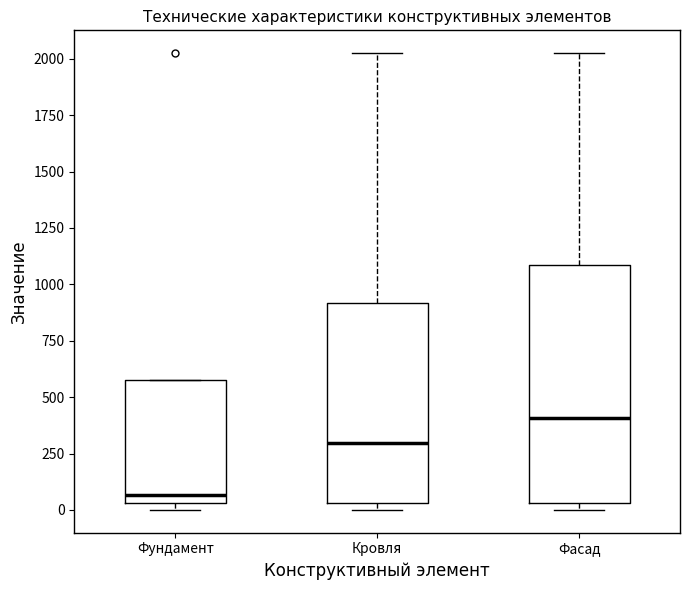

Comparing the boxes themselves (not the whiskers), which one is the tallest?

Фасад